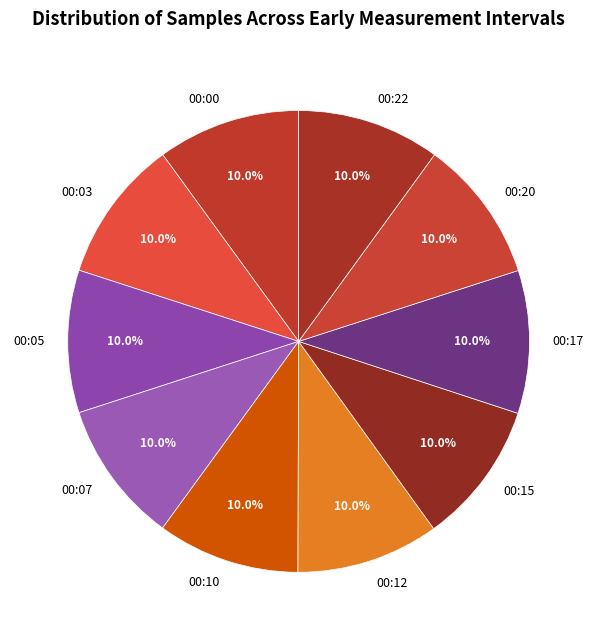

True or false: 00:22 accounts for 22% of the total.

False